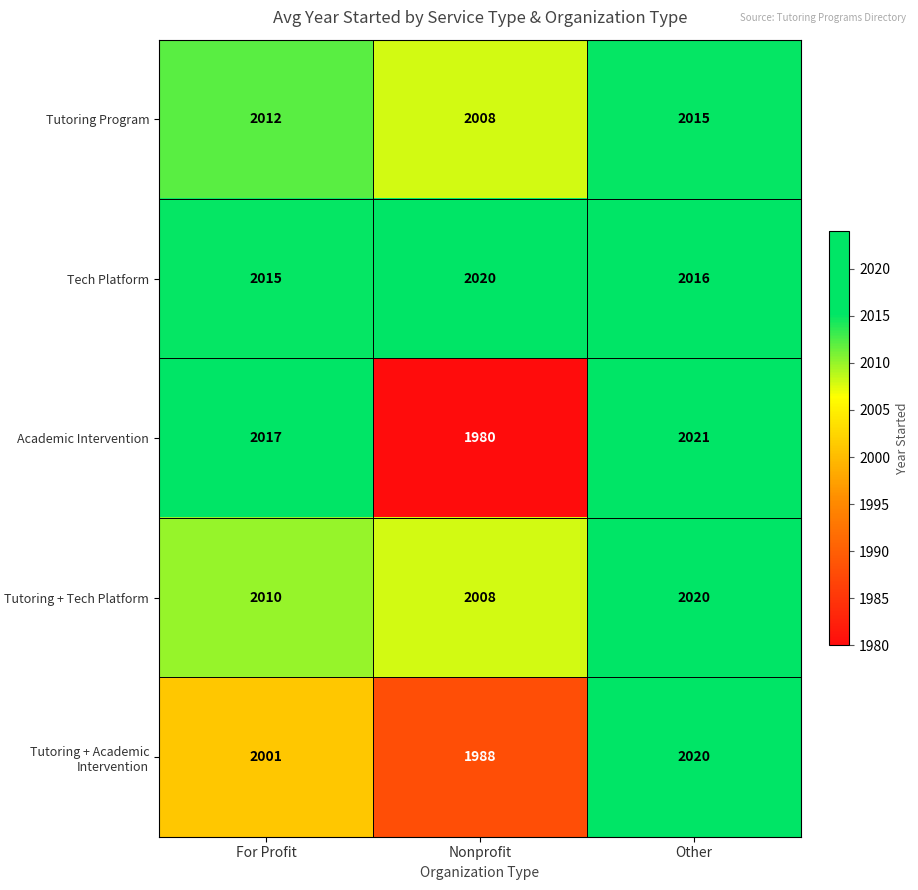

What is the difference between the highest and lowest values at Nonprofit?

40